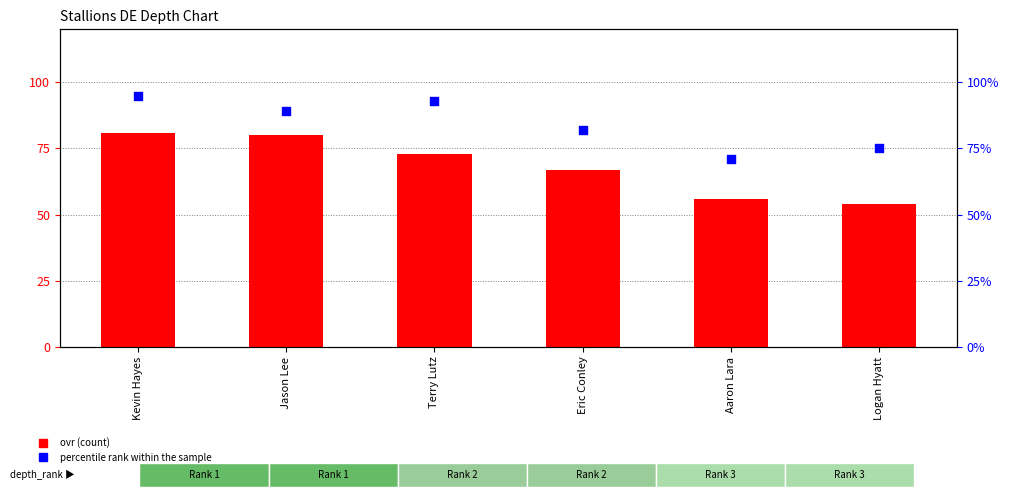

Which series contains the highest Y value?

percentile rank within the sample